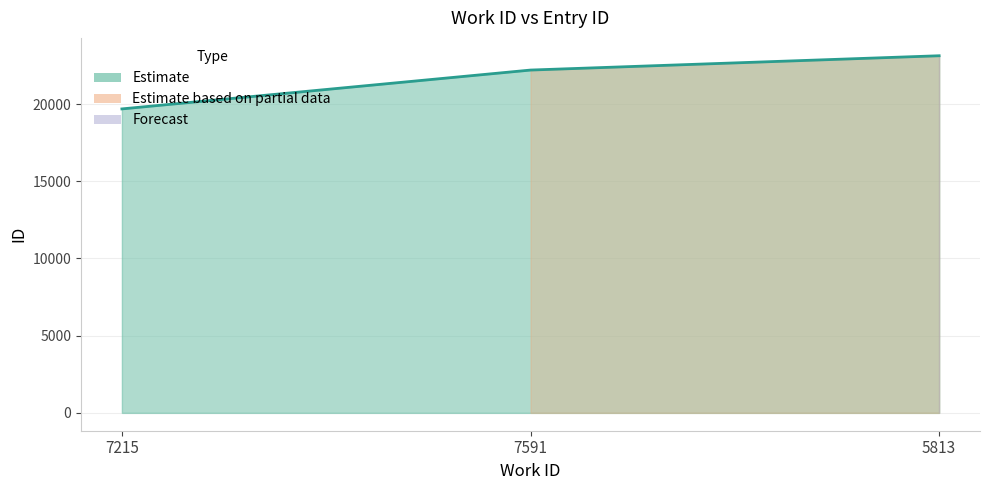

How many distinct data groups are displayed?

1